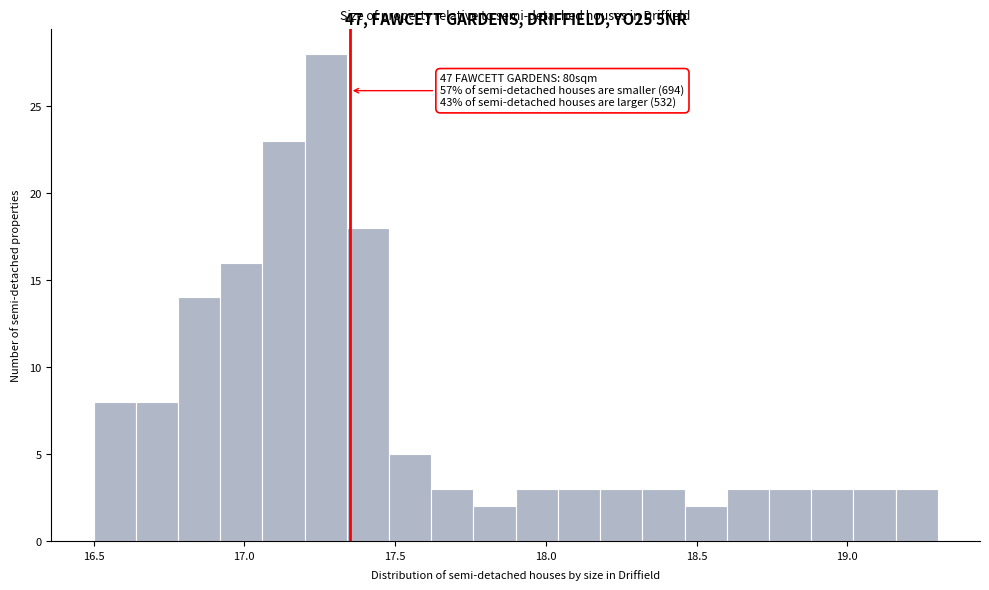

Read against the x-axis, roughly where is the centre of the tallest bar?

17.25